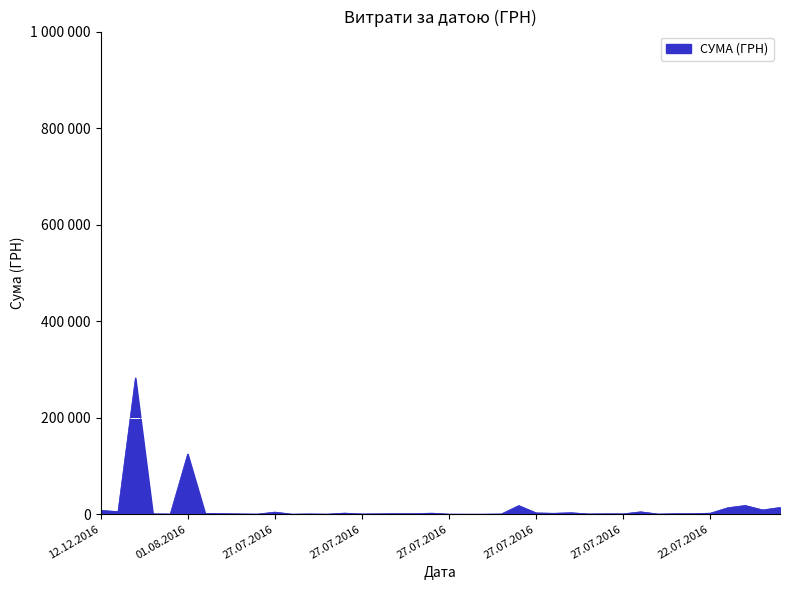

What is the label of the 27th point from the right?

27.07.2016